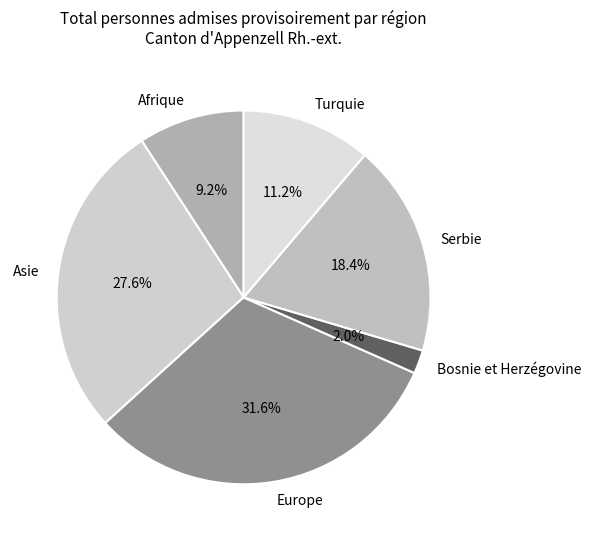

Combined, what portion of the pie is Europe and Serbie?

50.0%